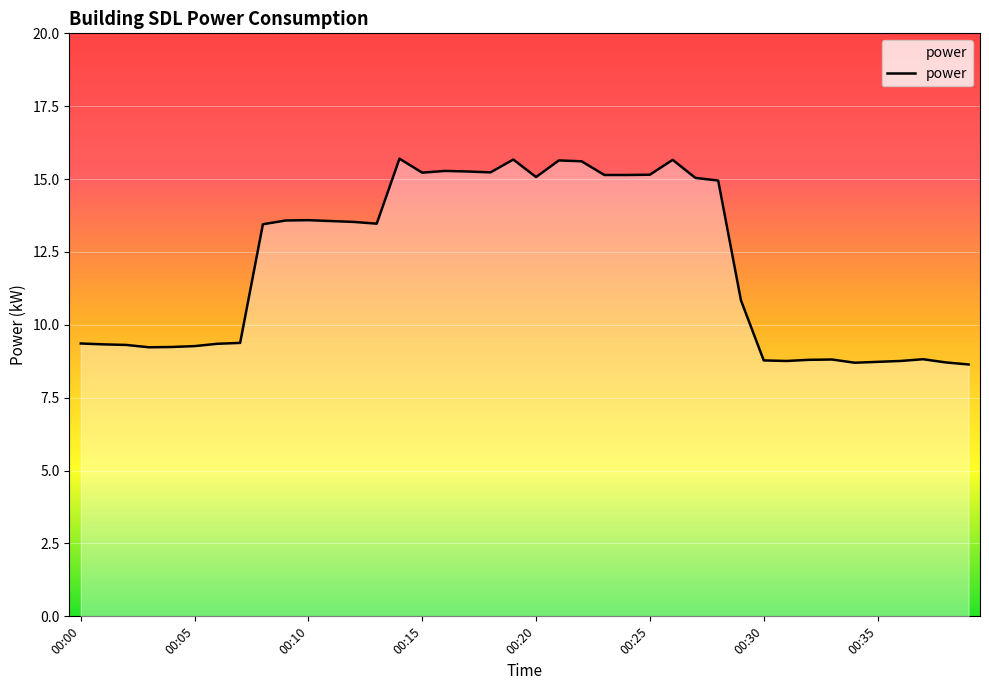

What is the difference between the maximum and minimum values?

7.1